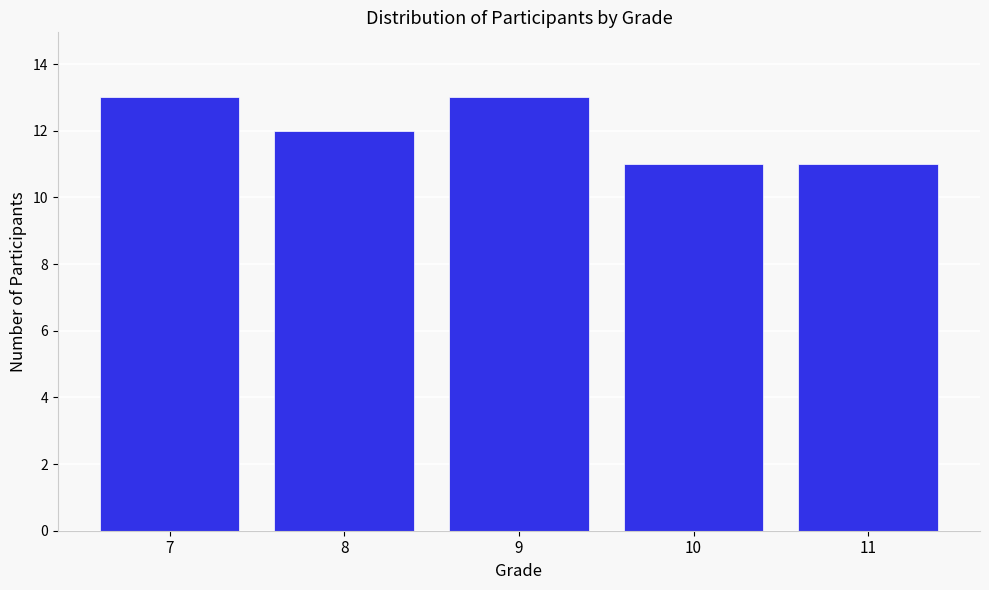

Reading right to left, list all the values displayed in this chart.

11=11	10=11	9=13	8=12	7=13